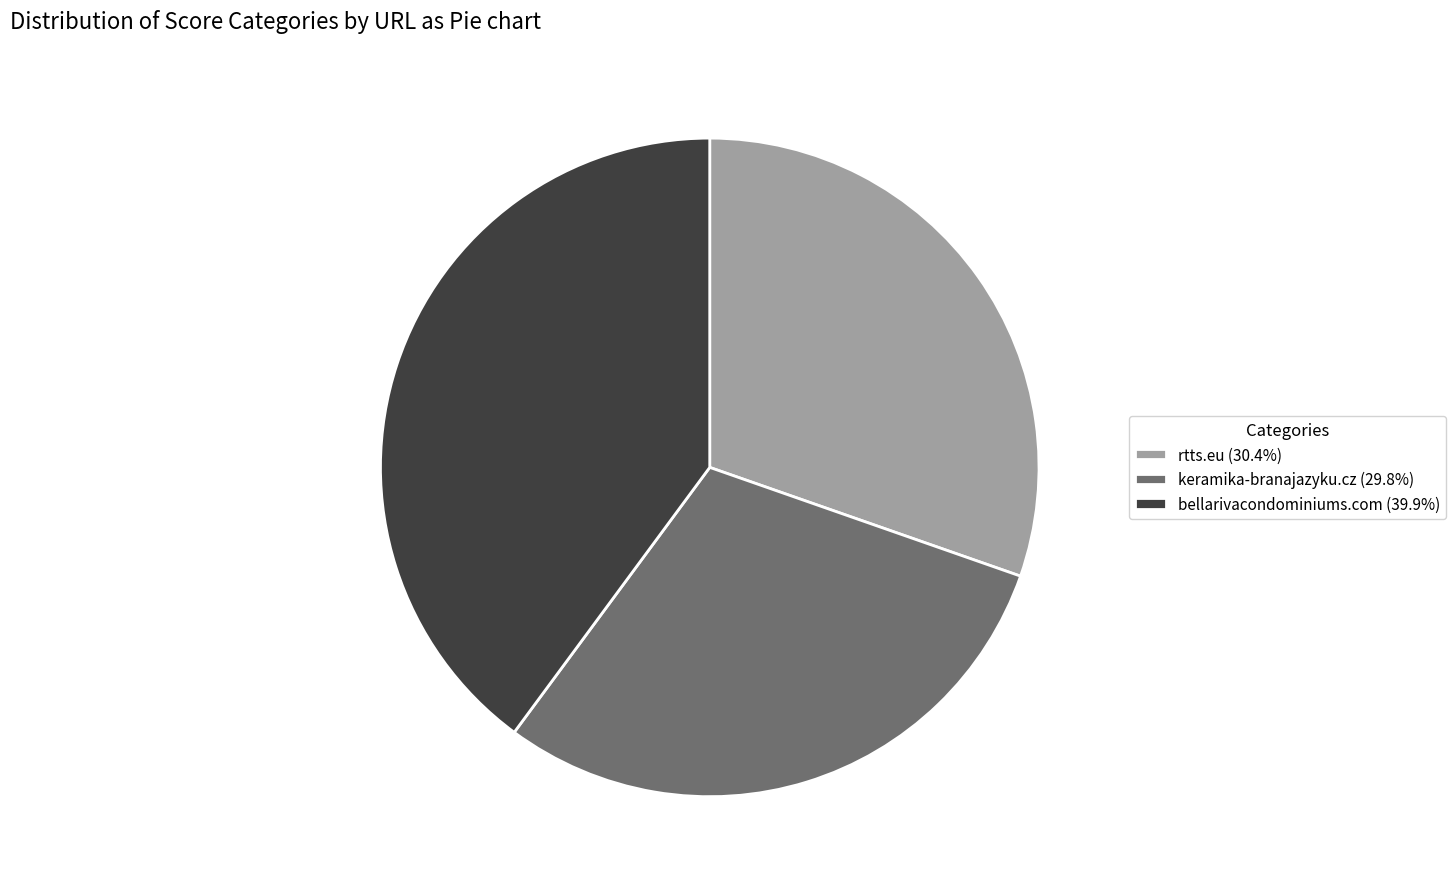

Is the sum of rtts.eu and keramika-branajazyku.cz greater than half?

Yes